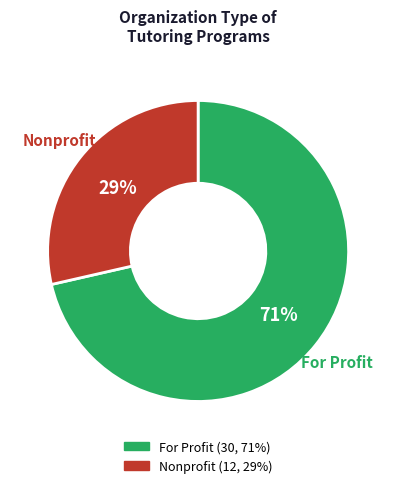

To the nearest percent, what is the combined percentage of For Profit and Nonprofit?

100%